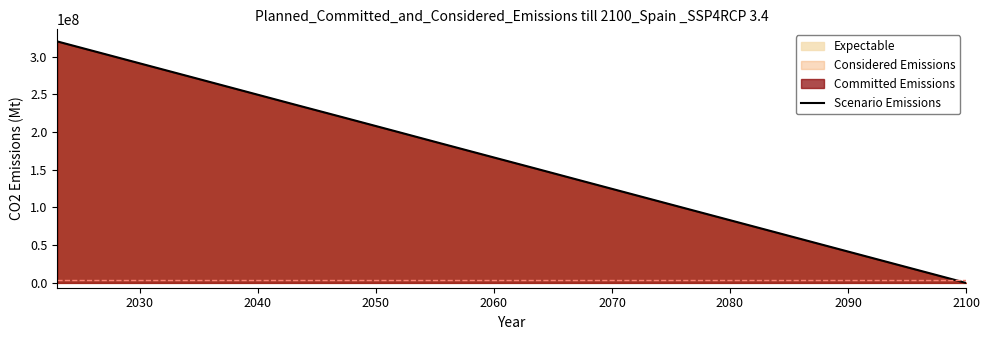

What is the difference between the maximum and minimum values?

320058385.1